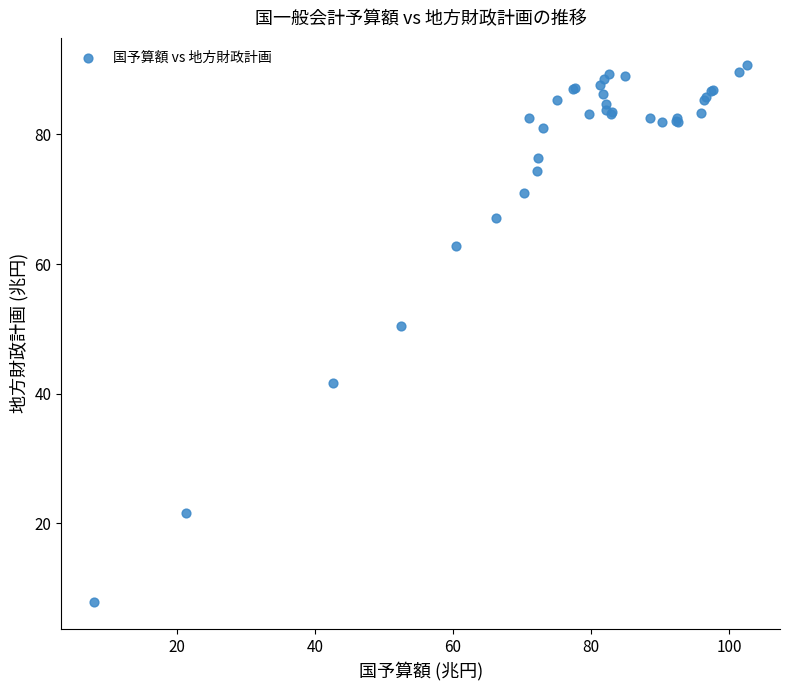

What Y value in the scatter plot is closest to 49?

50.5